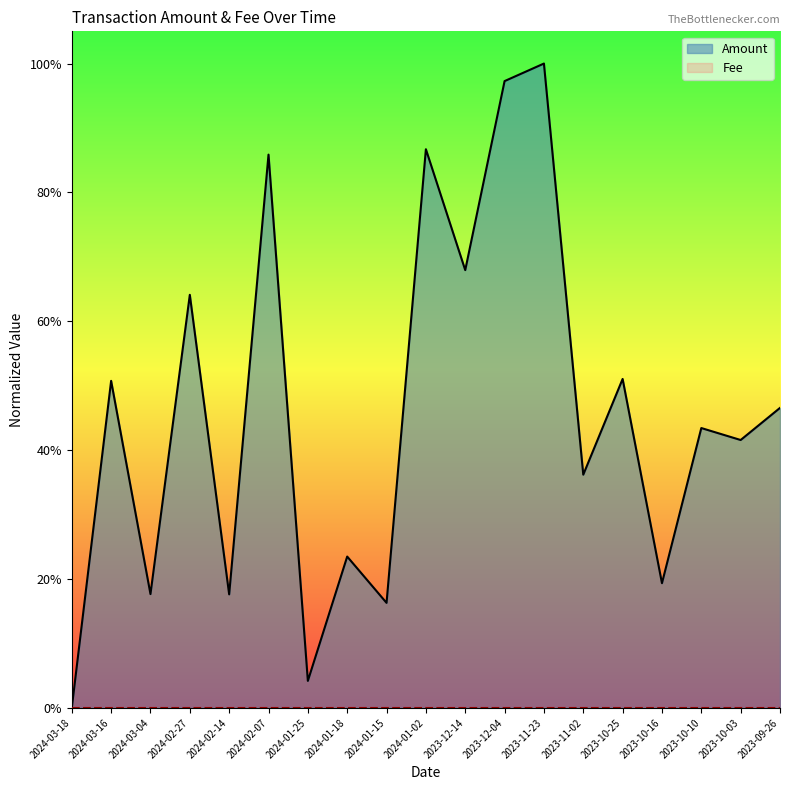

What is the value of the 19th point from the left?

0.5